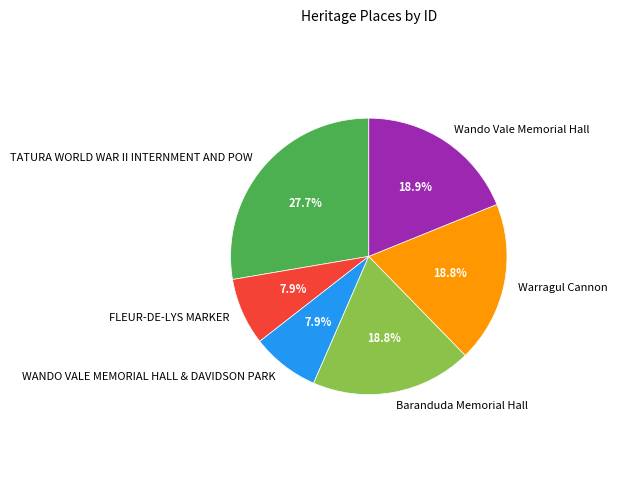

What portion of the pie excludes Baranduda Memorial Hall?

81.2%